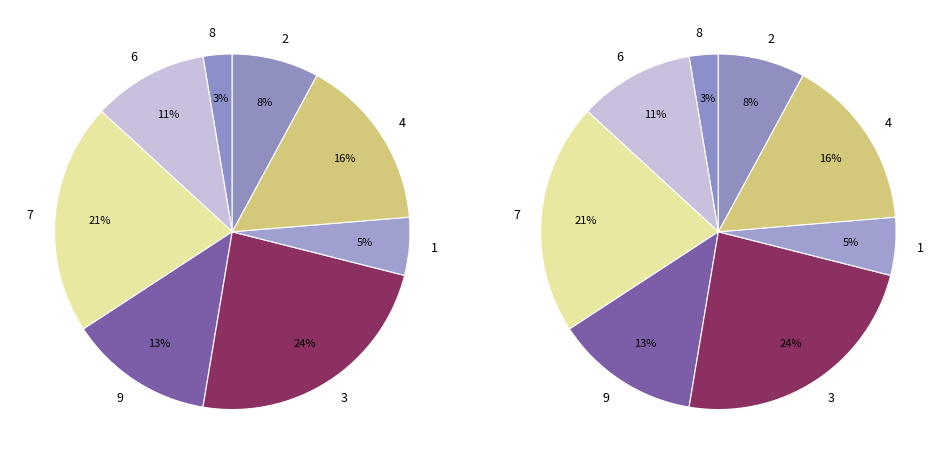

The 3 slice represents 15% of the pie. True or false?

False